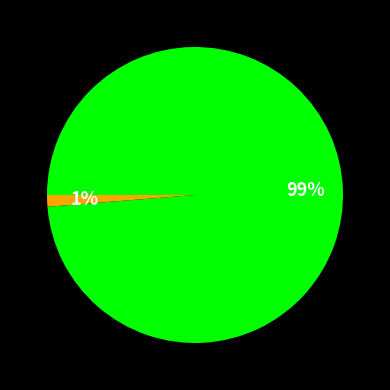

Is there any slice that represents more than half of the pie?

Yes